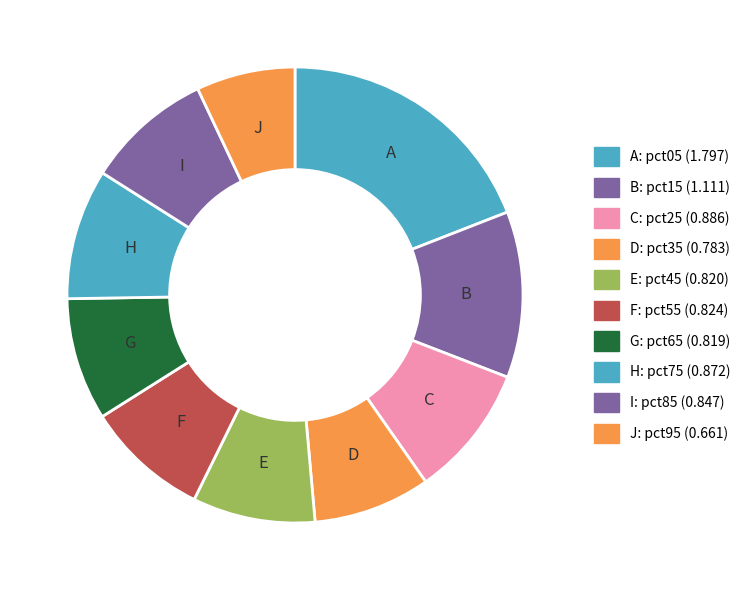

How many slices are in this pie chart?

10